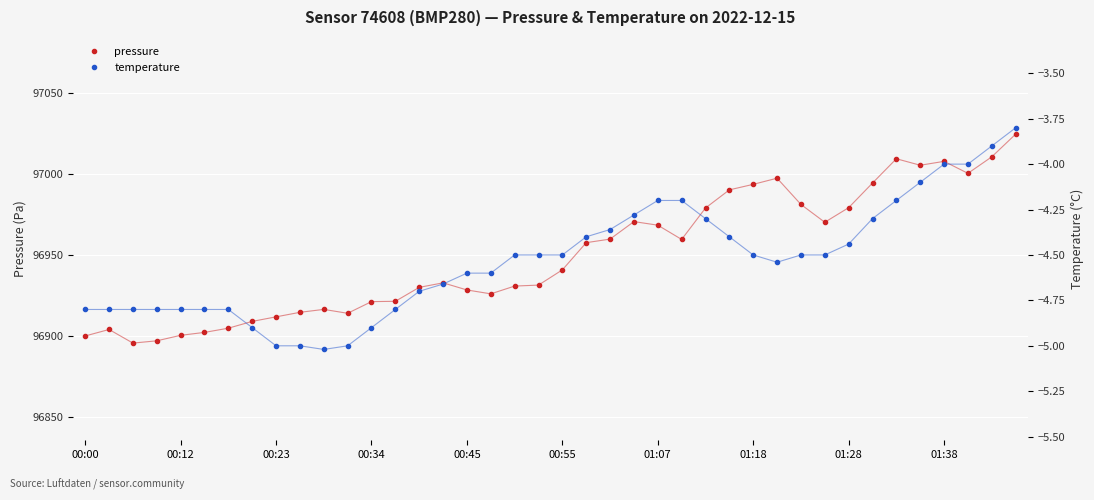

What is the spread (max minus min) of values at 17?

96930.8